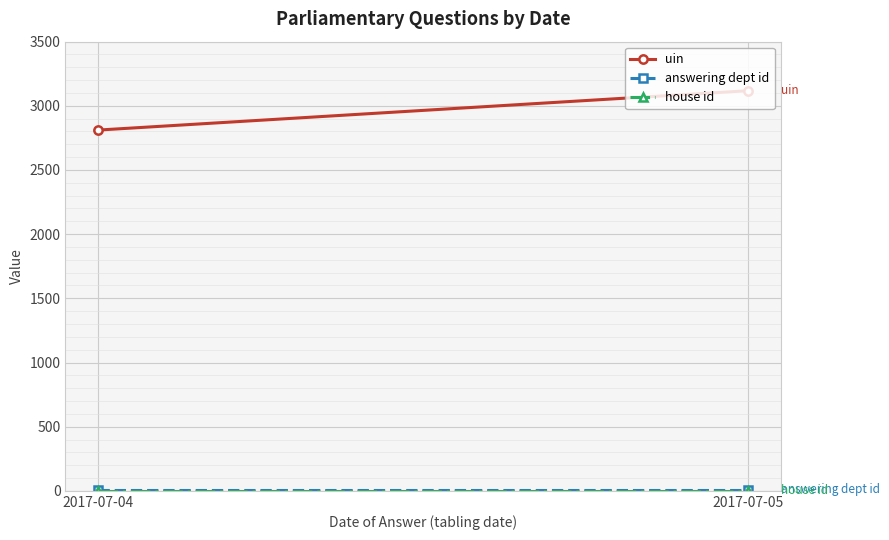

Reading left to right, what are all the values shown in this chart?

uin: 2811	3118
answering dept id: 10	10
house id: 1	1